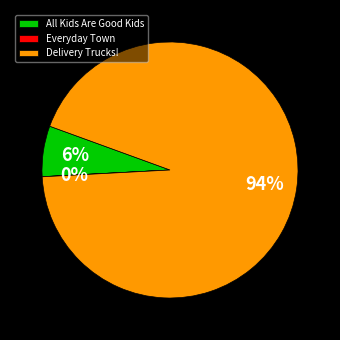

To the nearest percent, what percentage of the pie is Delivery Trucks!?

94%